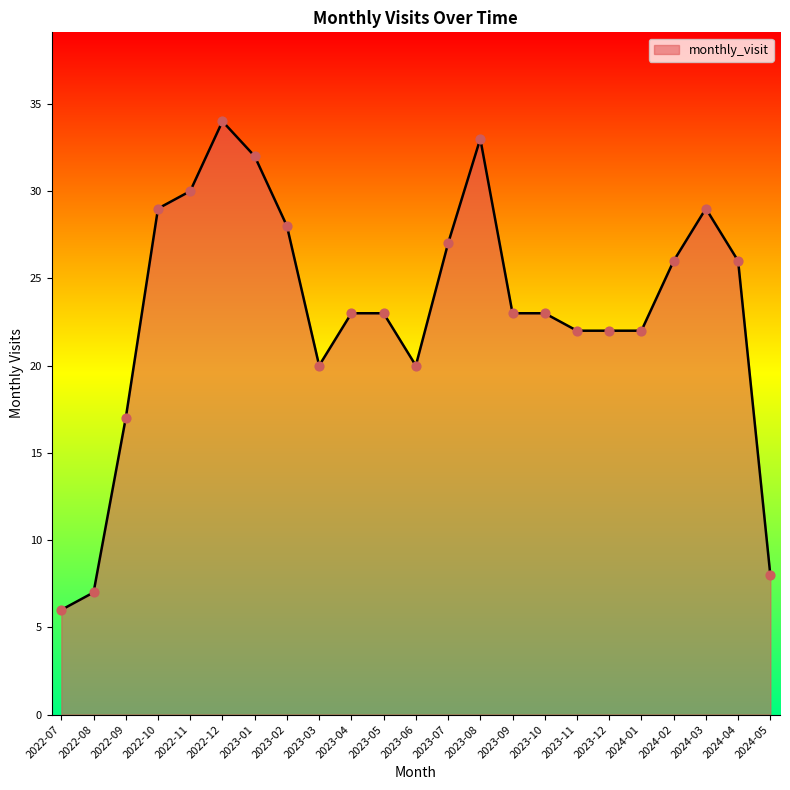

What is the change in value from 2022-07 to 2022-12?

+28